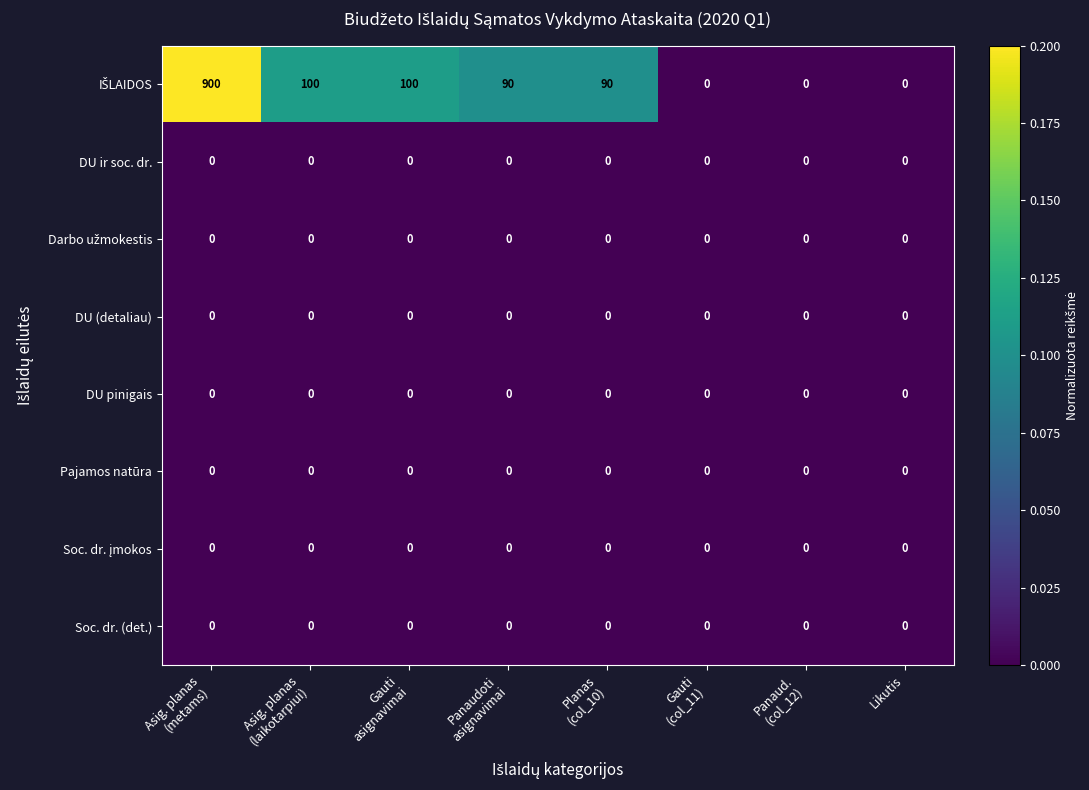

What is the greatest value displayed?

900